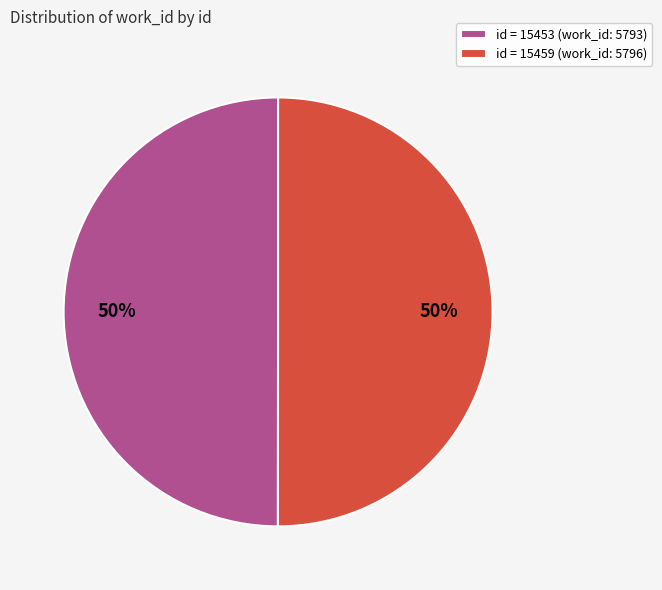

Is the sum of id = 15453 (work_id: 5793) and id = 15459 (work_id: 5796) greater than half?

Yes